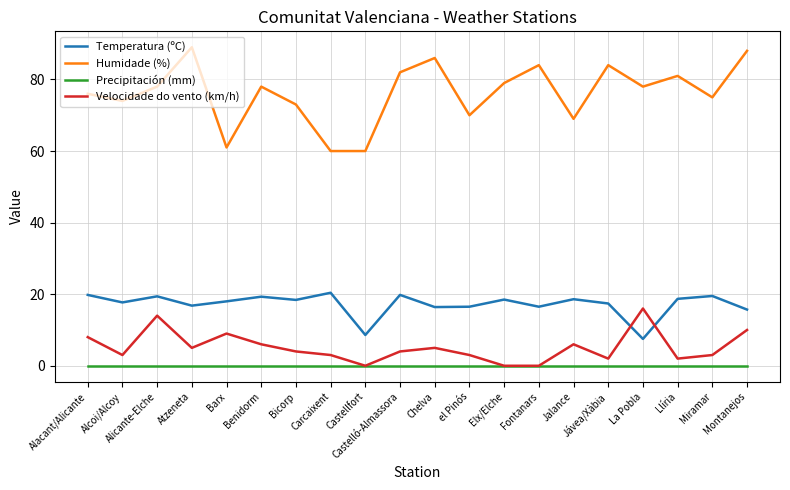

Which series has the largest range (max minus min)?

Humidade (%)